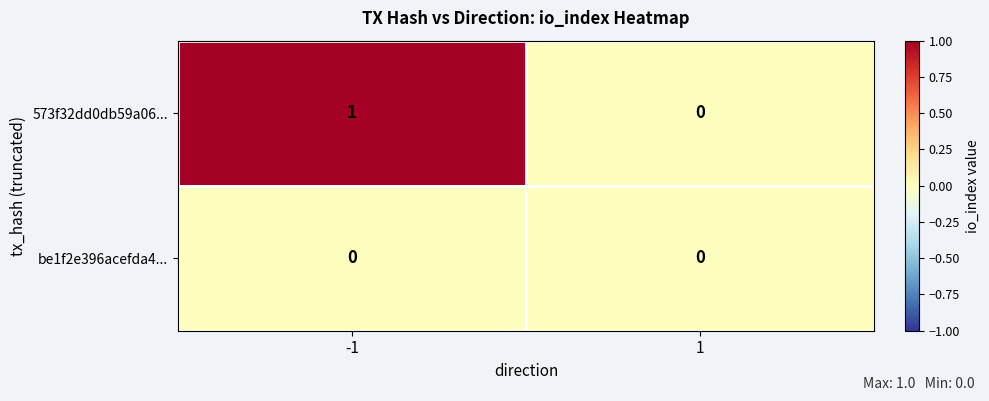

Is the value of 573f32dd0db59a06... at -1 greater than the value of be1f2e396acefda4... at -1?

Yes